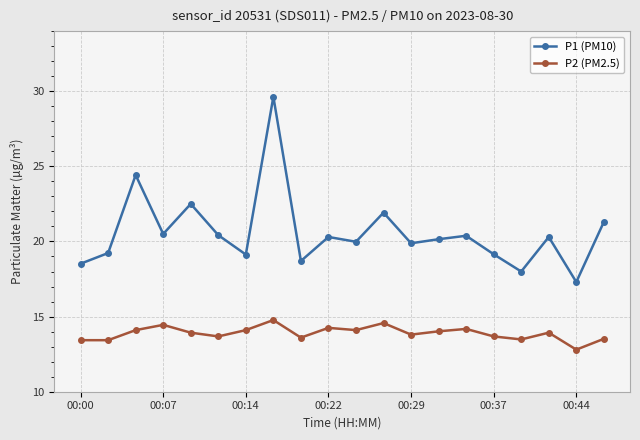

What are all the series names shown in the legend?

P1 (PM10), P2 (PM2.5)